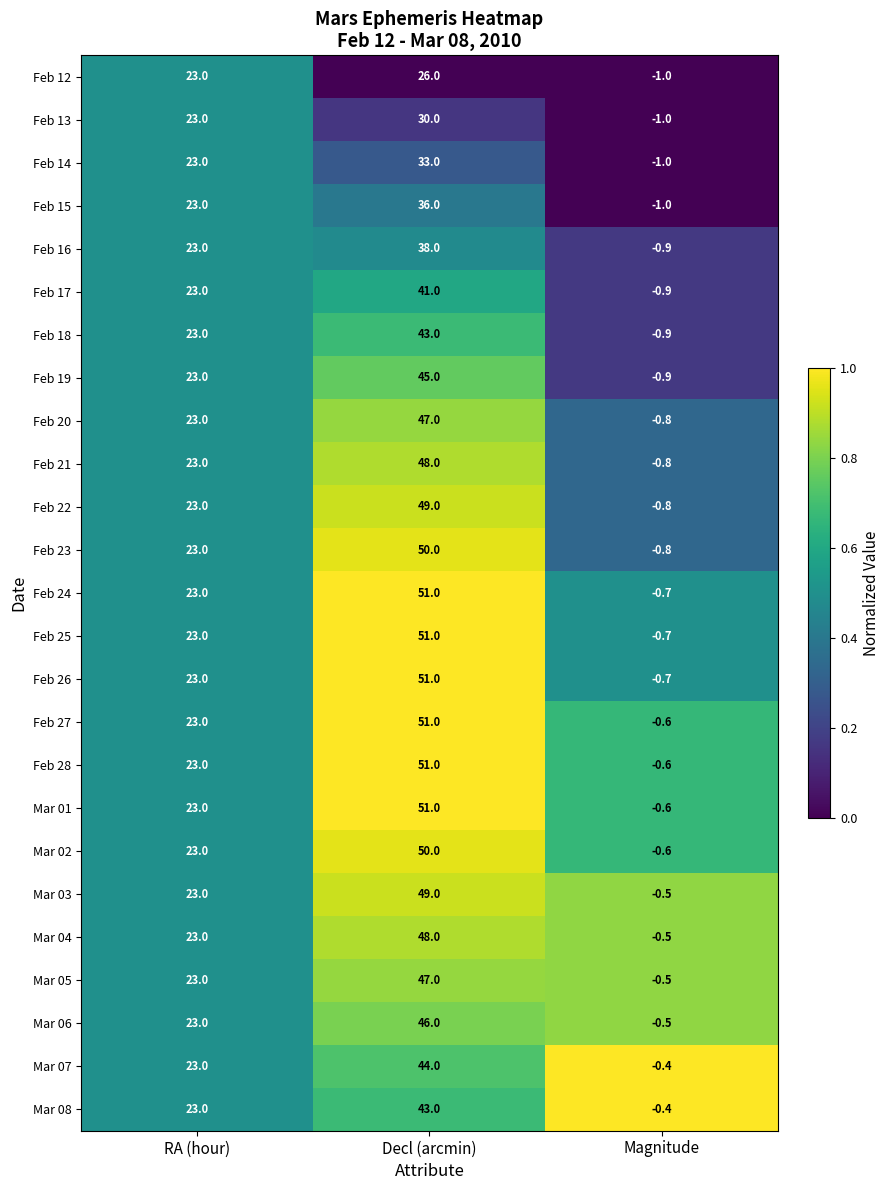

Rank the categories by Feb 22 value from highest to lowest.

Decl (arcmin), RA (hour), Magnitude